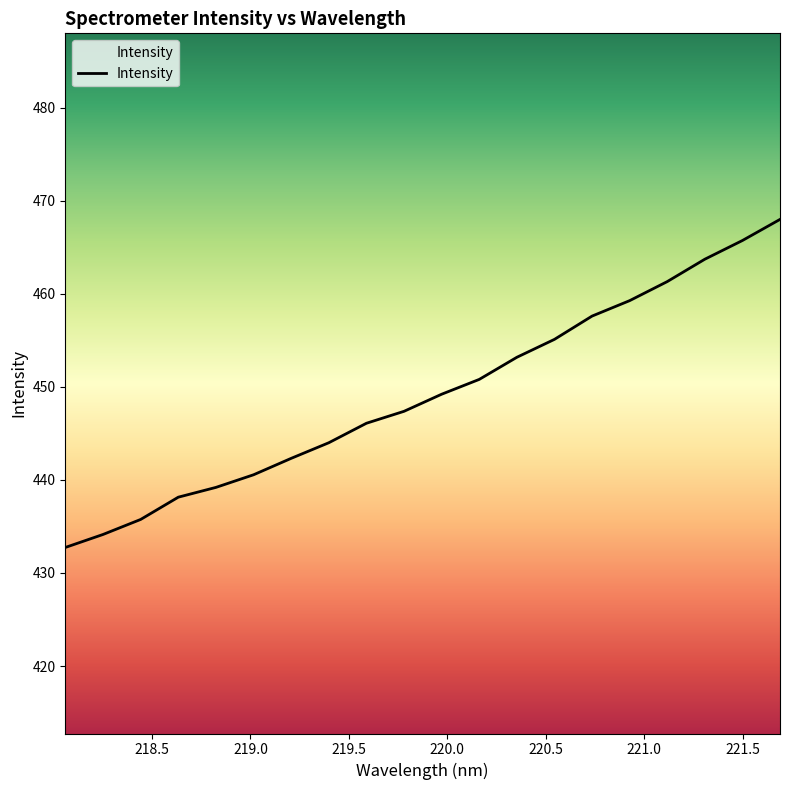

Reading left to right, extract all data points from this chart.

218.0596=432.7	218.2508=434.1	218.442=435.8	218.6332=438.1	218.8244=439.2	219.0156=440.6	219.2067=442.3	219.3979=444.0	219.589=446.1	219.7801=447.4	219.9712=449.2	220.1623=450.8	220.3533=453.2	220.5444=455.1	220.7354=457.6	220.9264=459.3	221.1174=461.3	221.3083=463.7	221.4993=465.7	221.6902=468.0